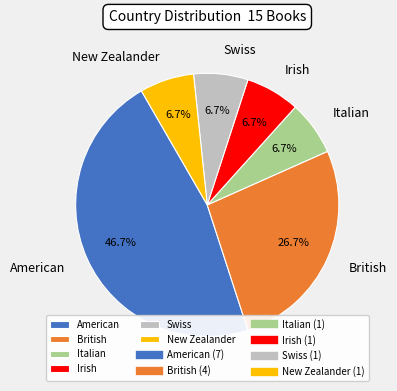

How many segments does this pie chart have?

6